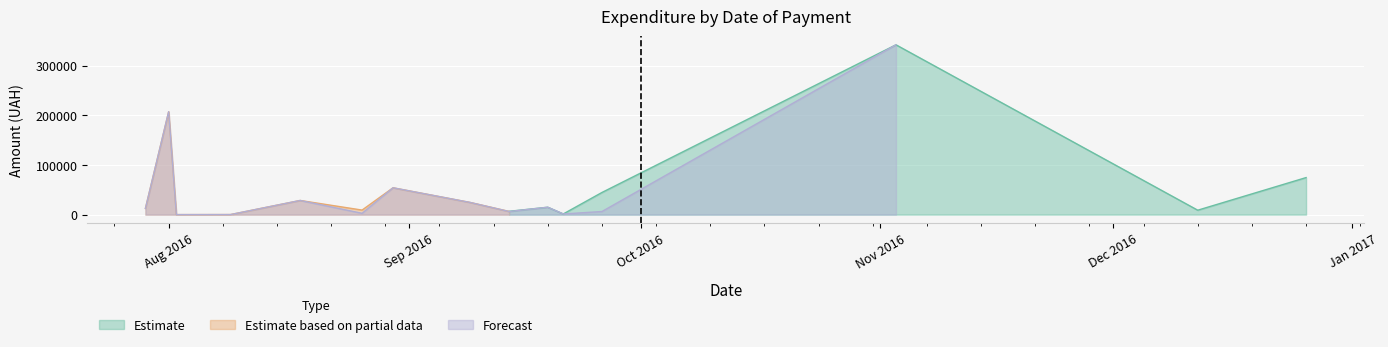

What is the maximum value for Estimate?

341851.2